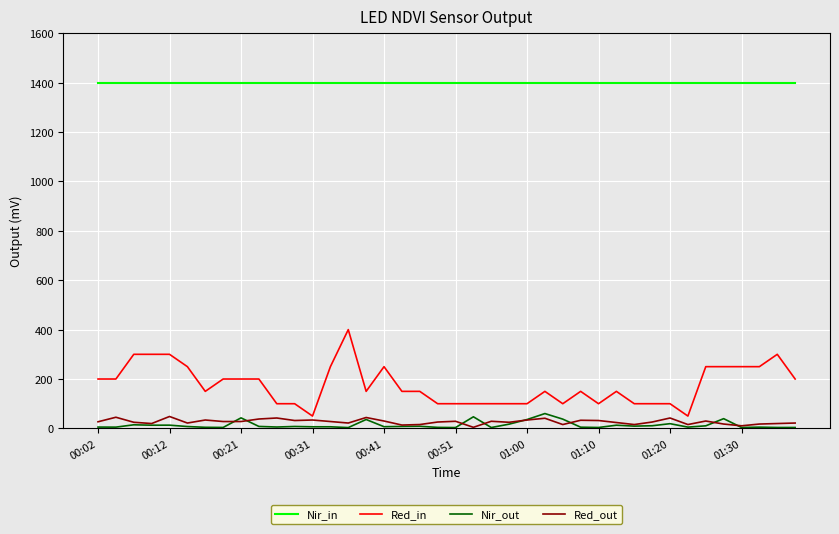

True or false: Nir_out and Nir_in intersect in this chart.

False